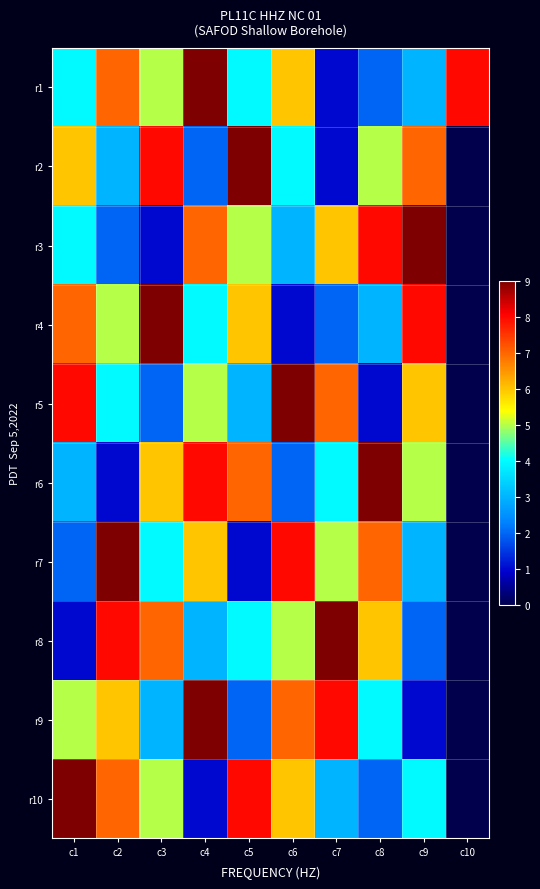

Rank the series by their maximum value, from highest to lowest.

r1, r2, r3, r4, r5, r6, r7, r8, r9, r10